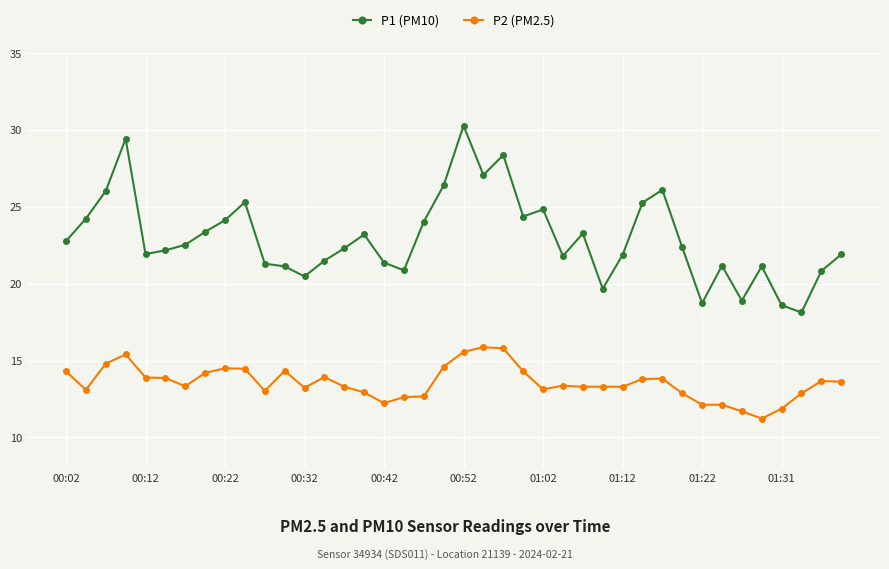

True or false: P1 (PM10) and P2 (PM2.5) intersect in this chart.

False